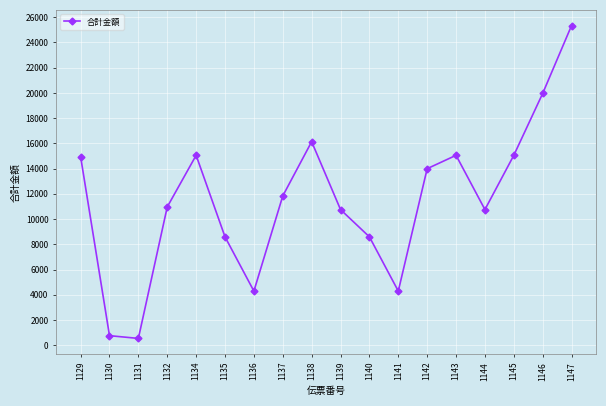

Between 1137 and 1135, which is larger?

1137